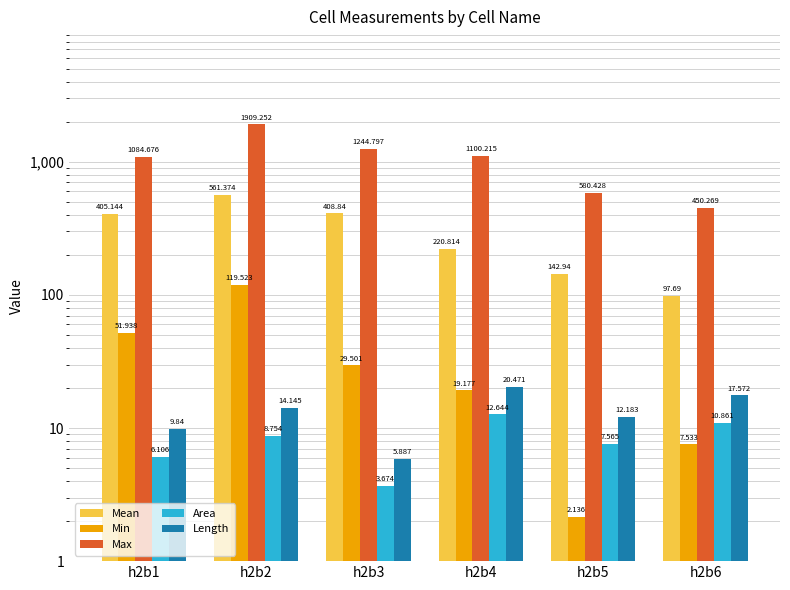

What is the average value of the Area series?

8.3